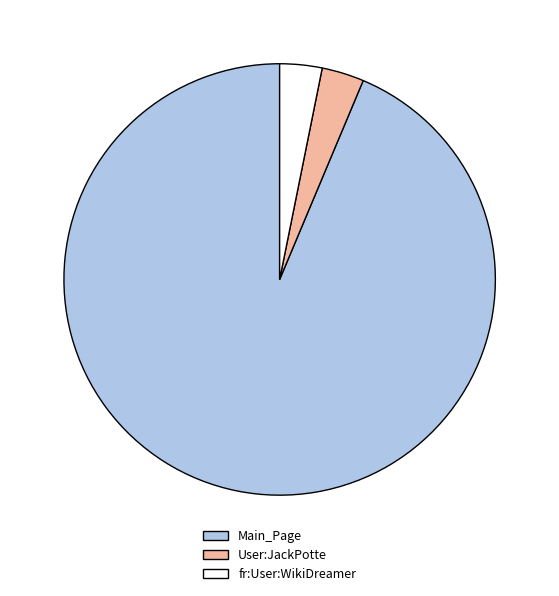

Does Main_Page account for over 50% of the chart?

Yes